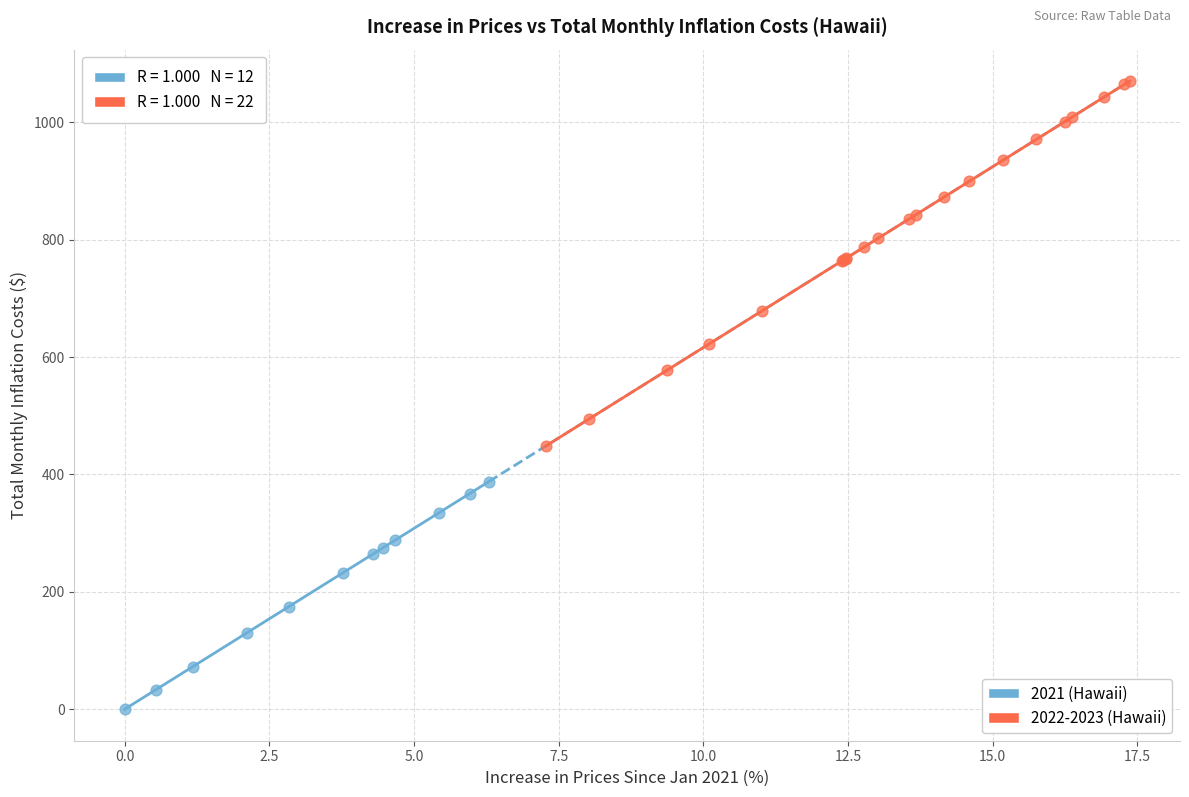

What are all the series names shown in the legend?

2021 (Hawaii), 2022-2023 (Hawaii)